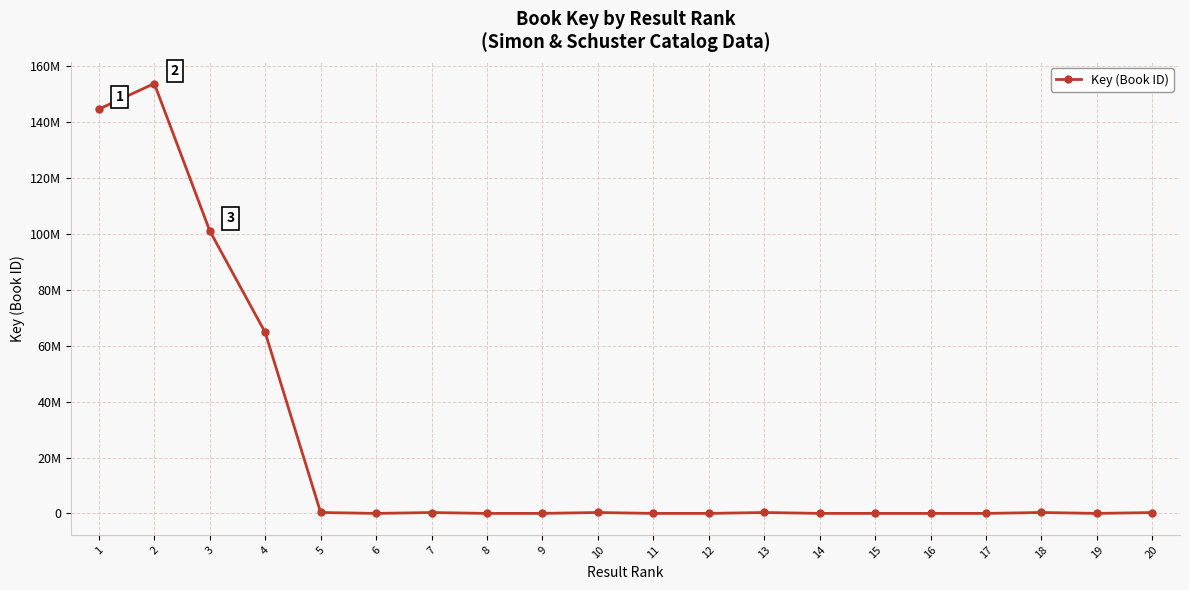

Does the chart display data point markers on the line(s)?

Yes